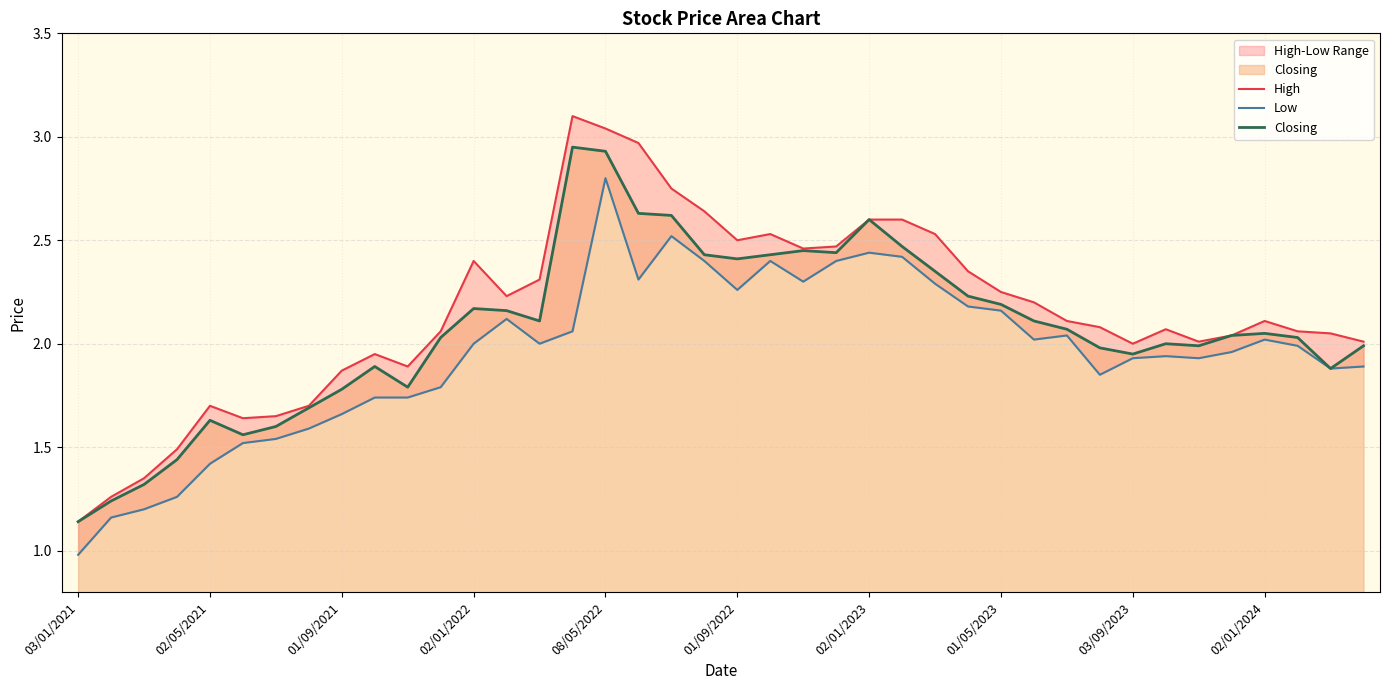

Which category has the lowest value in the Closing series?

03/01/2021